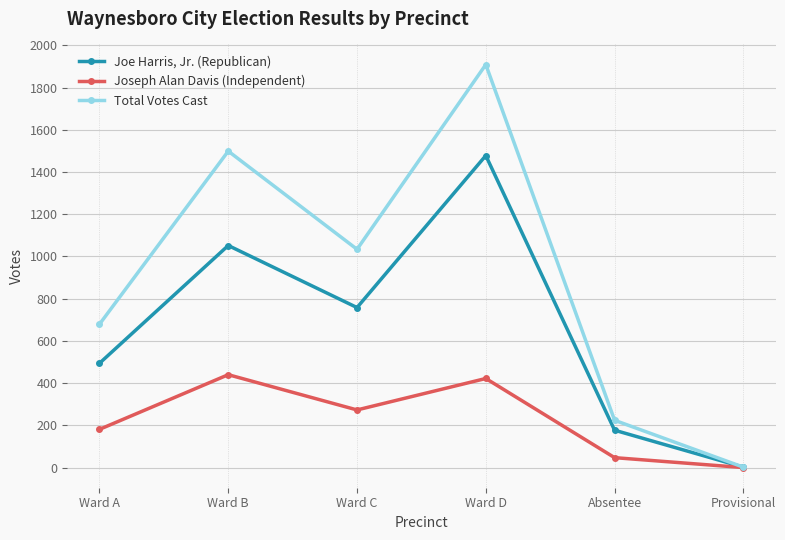

What is the maximum value for Joseph Alan Davis (Independent)?

440